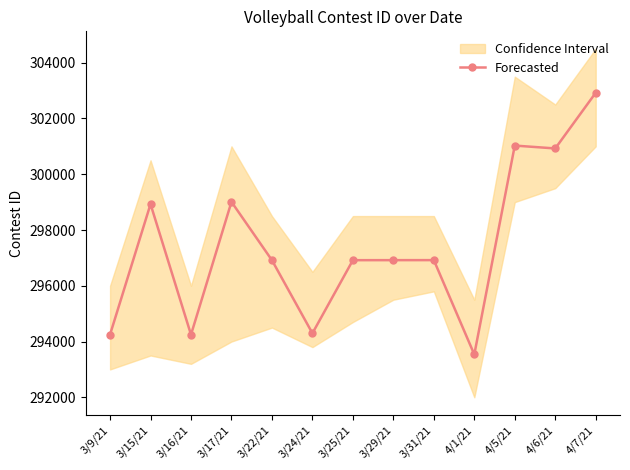

The value at 4/7/21 is 77472. True or false?

False